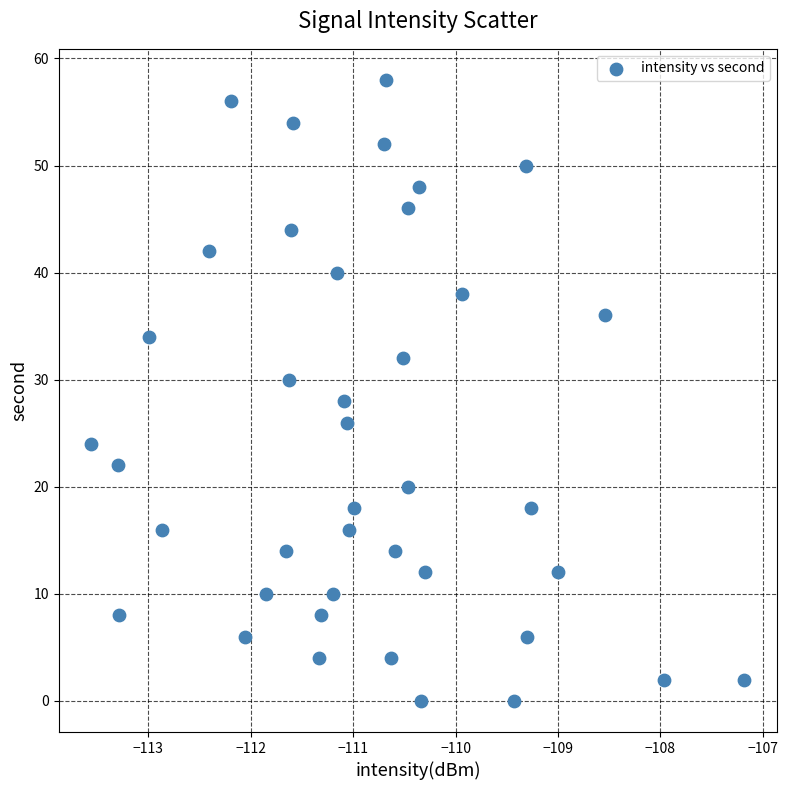

What is the range of Y values (max minus min)?

58